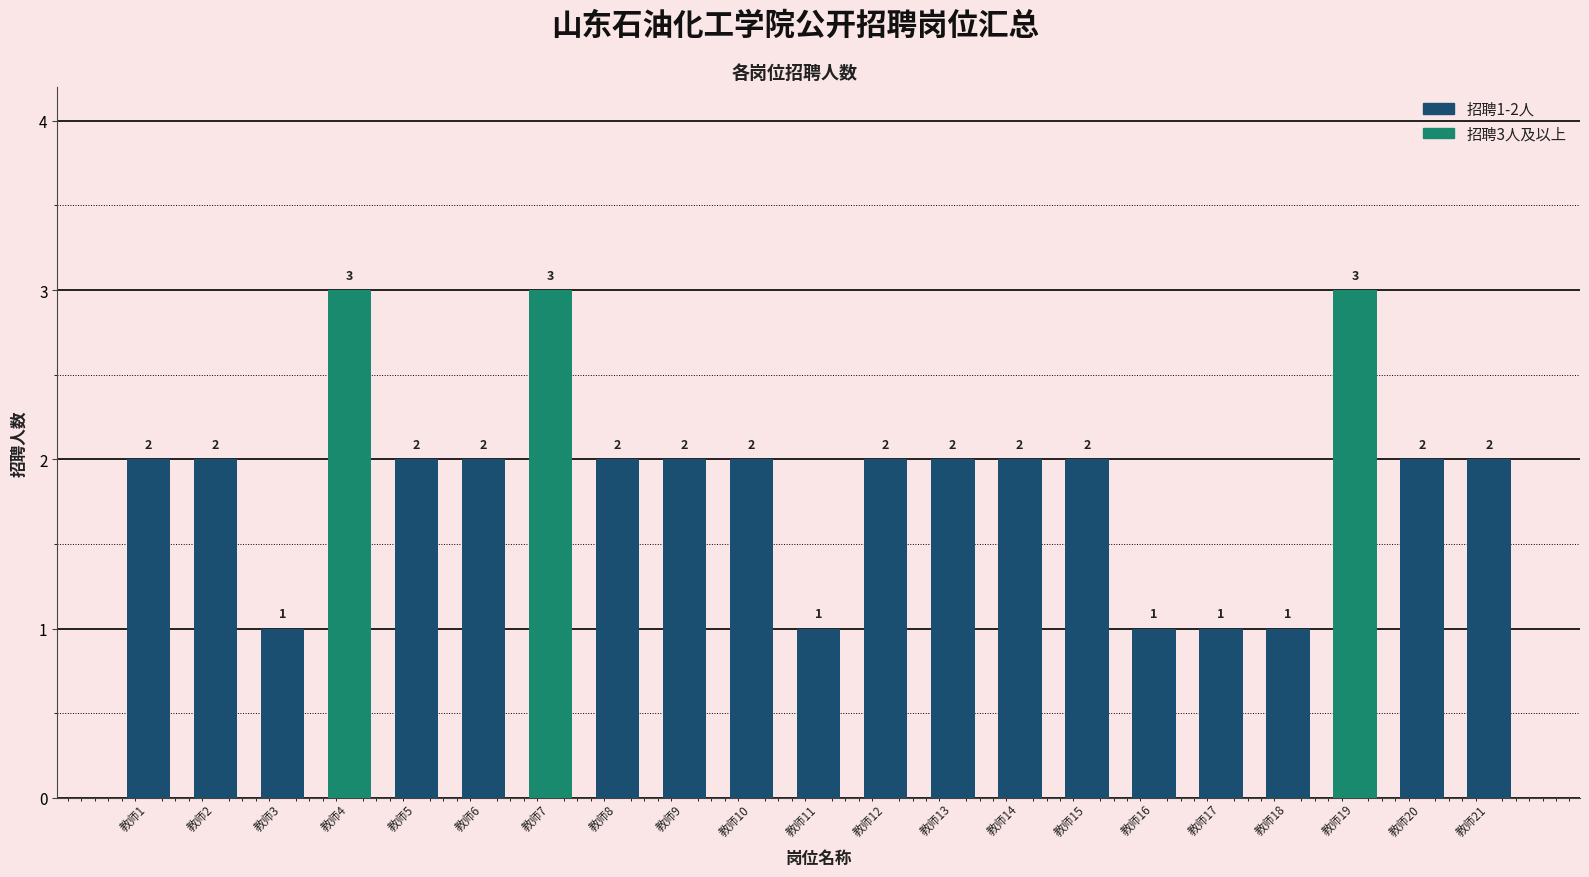

The chart shows a value of 1 at 教师2. True or false?

False